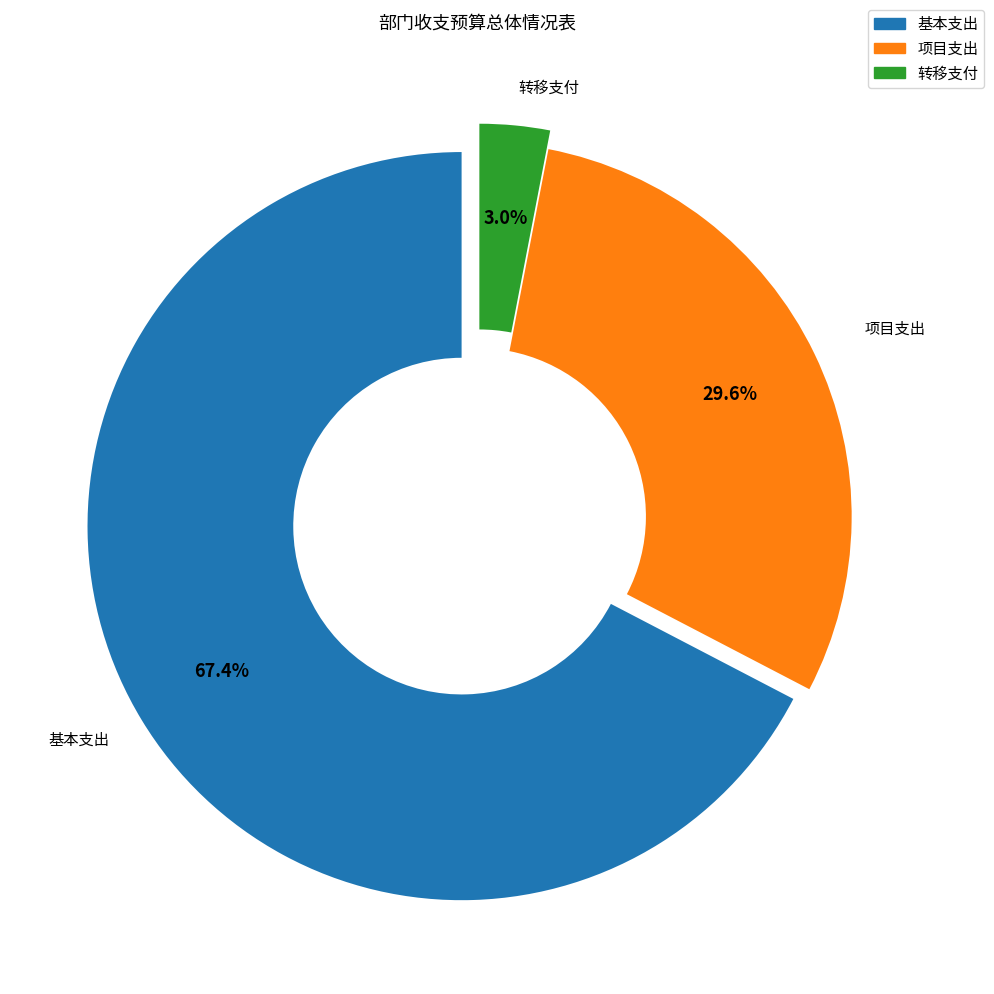

Is there any slice that represents more than half of the pie?

Yes